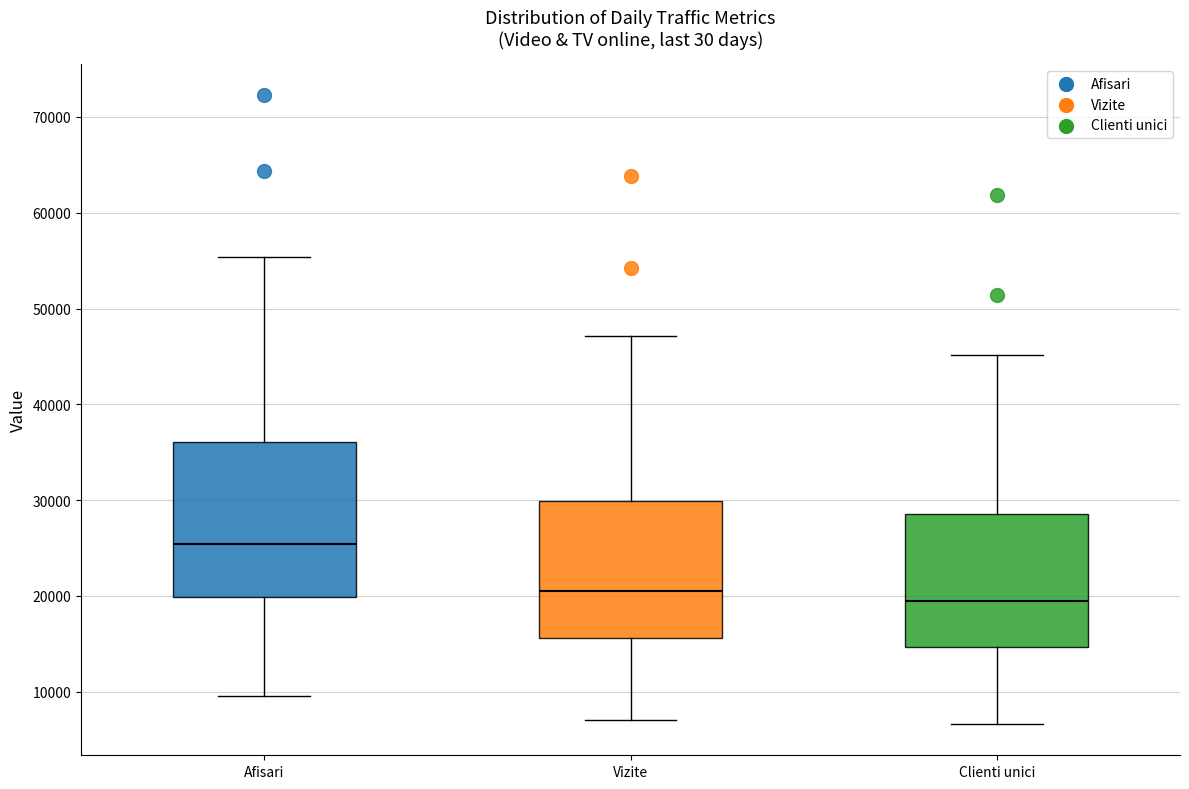

Which box has the highest median line?

Afisari